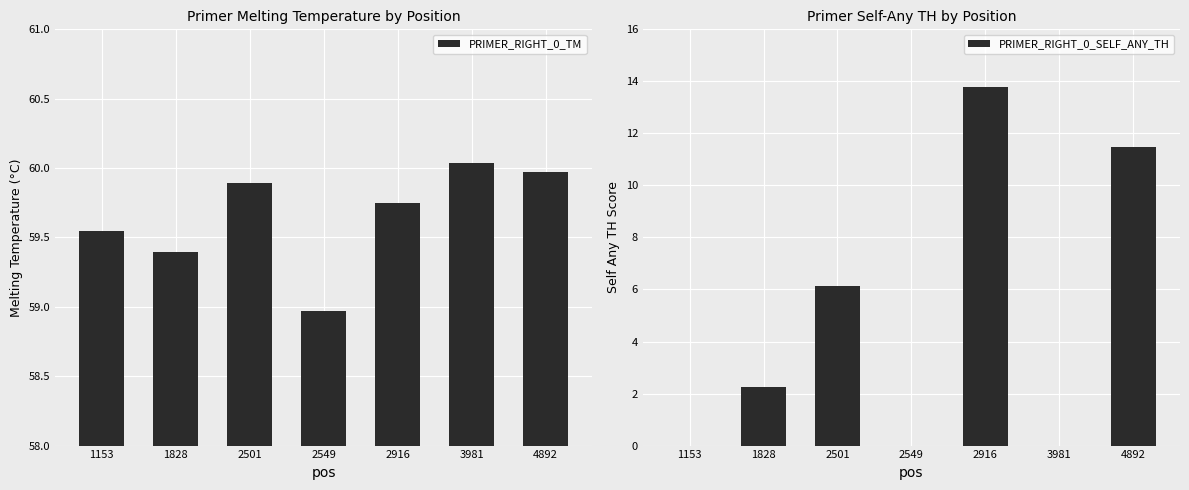

Is it true that PRIMER_RIGHT_0_SELF_ANY_TH equals 2.2 at 1828?

True